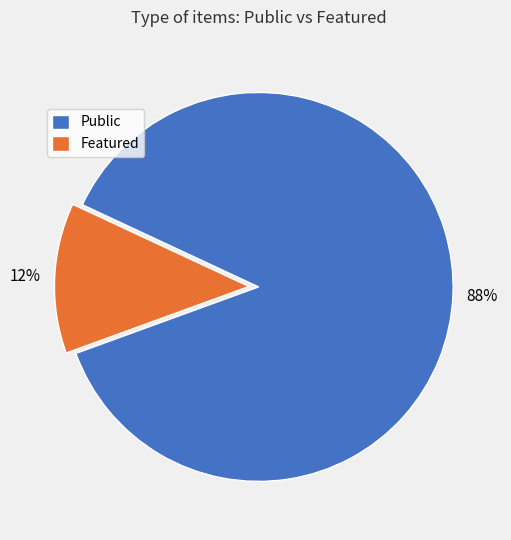

Rank the categories by value from lowest to highest.

Featured, Public